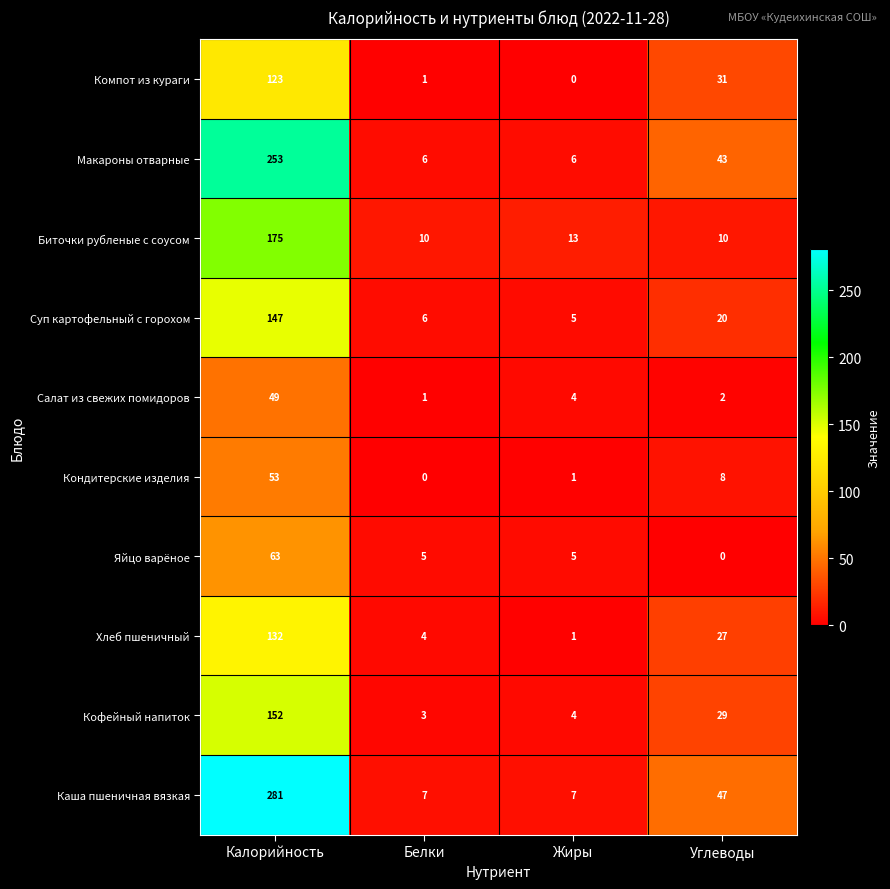

True or false: Компот из кураги has a value of 170 at Калорийность.

False